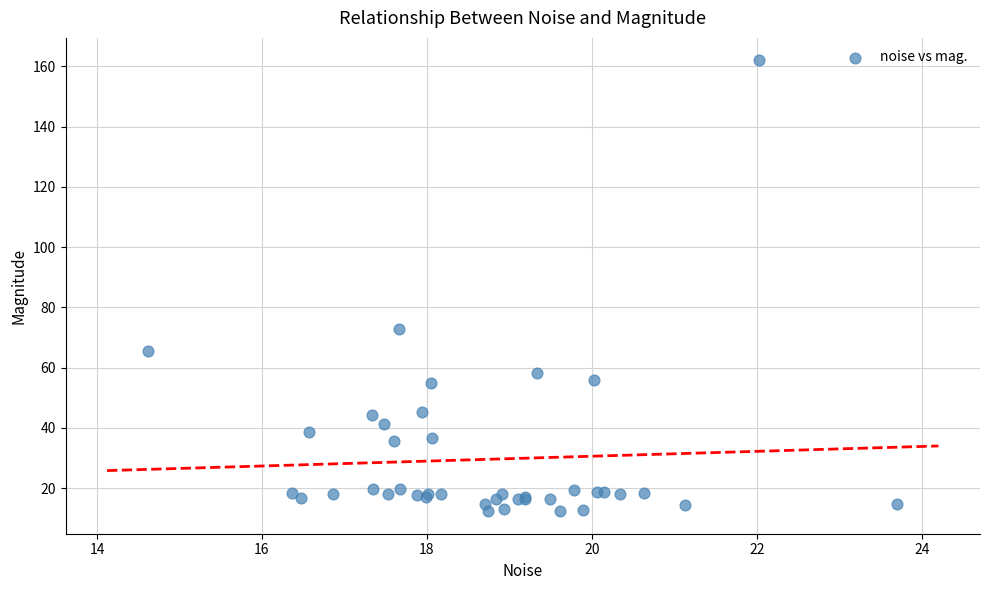

What Y value in the scatter plot is closest to 87?

72.8